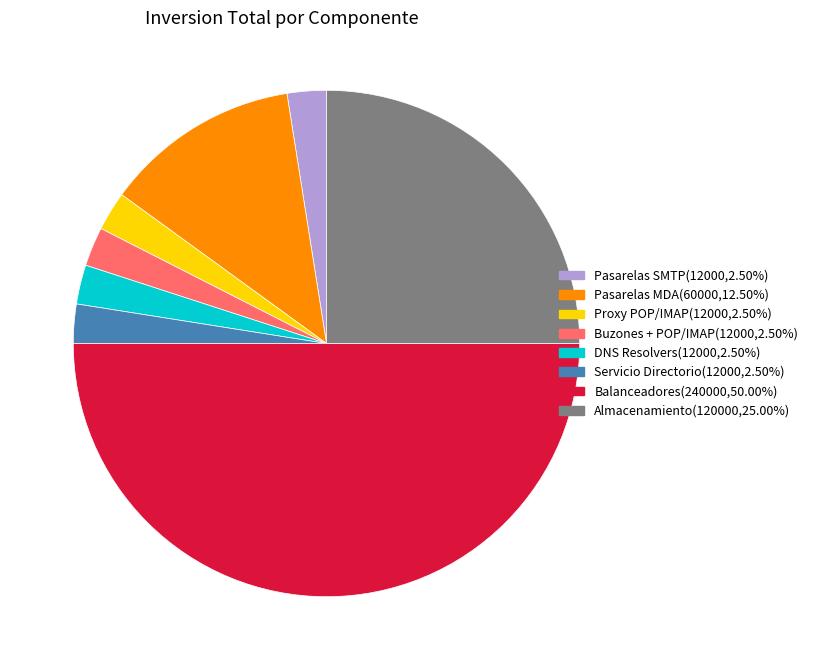

Count the number of slices in the pie.

8